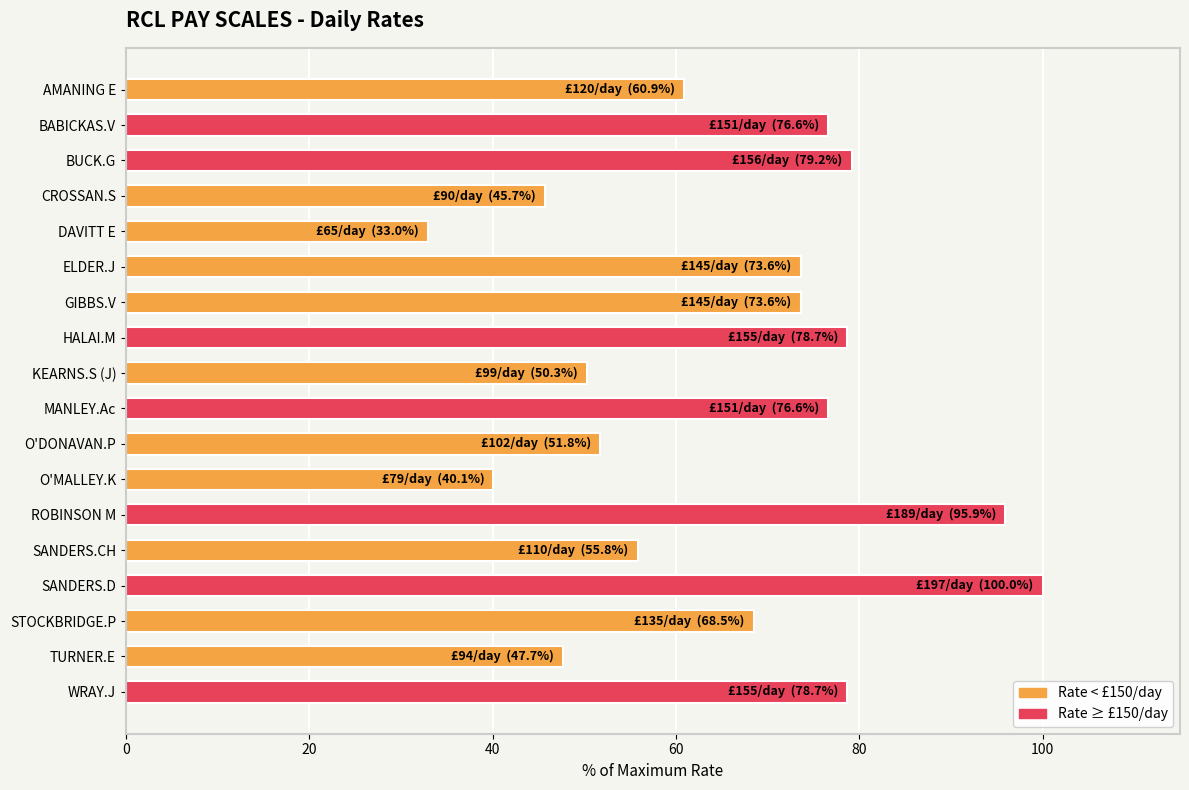

What is the approximate value at BUCK.G?

79.2